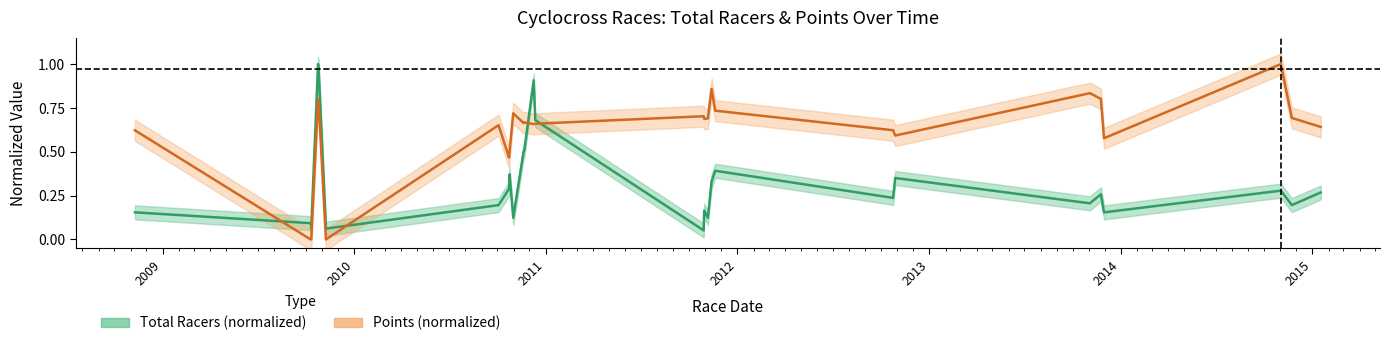

True or false: Total Racers (normalized) and Points (normalized) intersect in this chart.

True